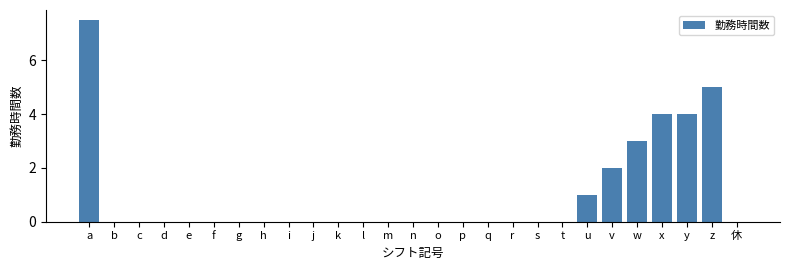

Reading left to right, list all the values displayed in this chart.

a=7.5	b=0.0	c=0.0	d=0.0	e=0.0	f=0.0	g=0.0	h=0.0	i=0.0	j=0.0	k=0.0	l=0.0	m=0.0	n=0.0	o=0.0	p=0.0	q=0.0	r=0.0	s=0.0	t=0.0	u=1.0	v=2.0	w=3.0	x=4.0	y=4.0	z=5.0	休=0.0